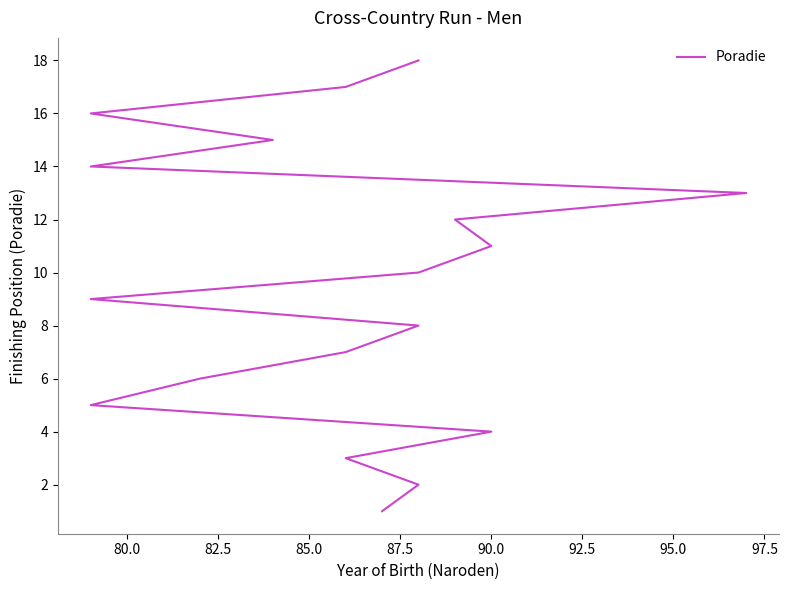

What is the sum of all values?

171